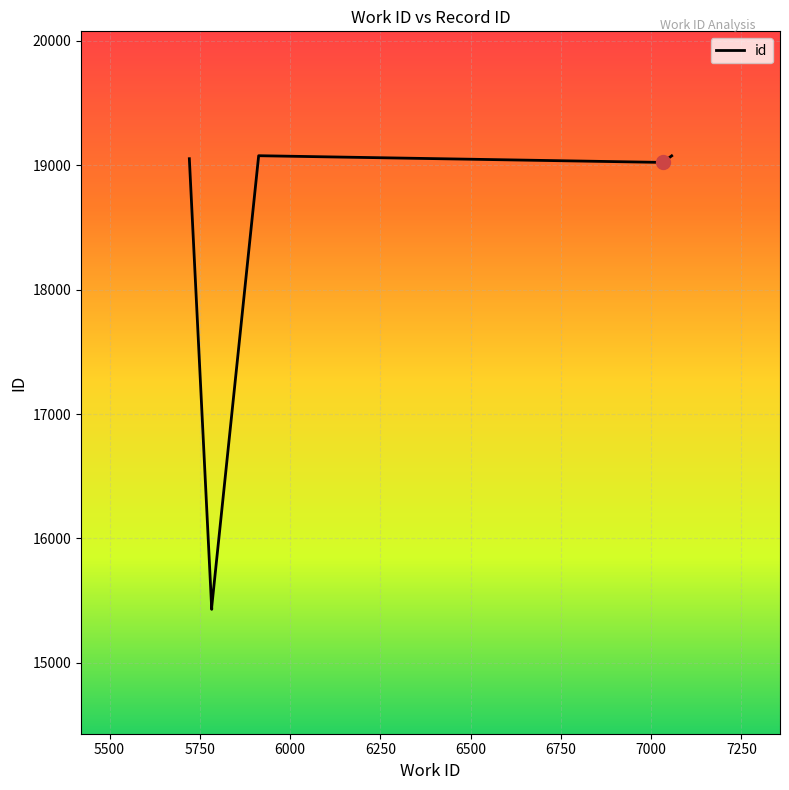

True or false: the data has more than 2 interior local peaks.

False